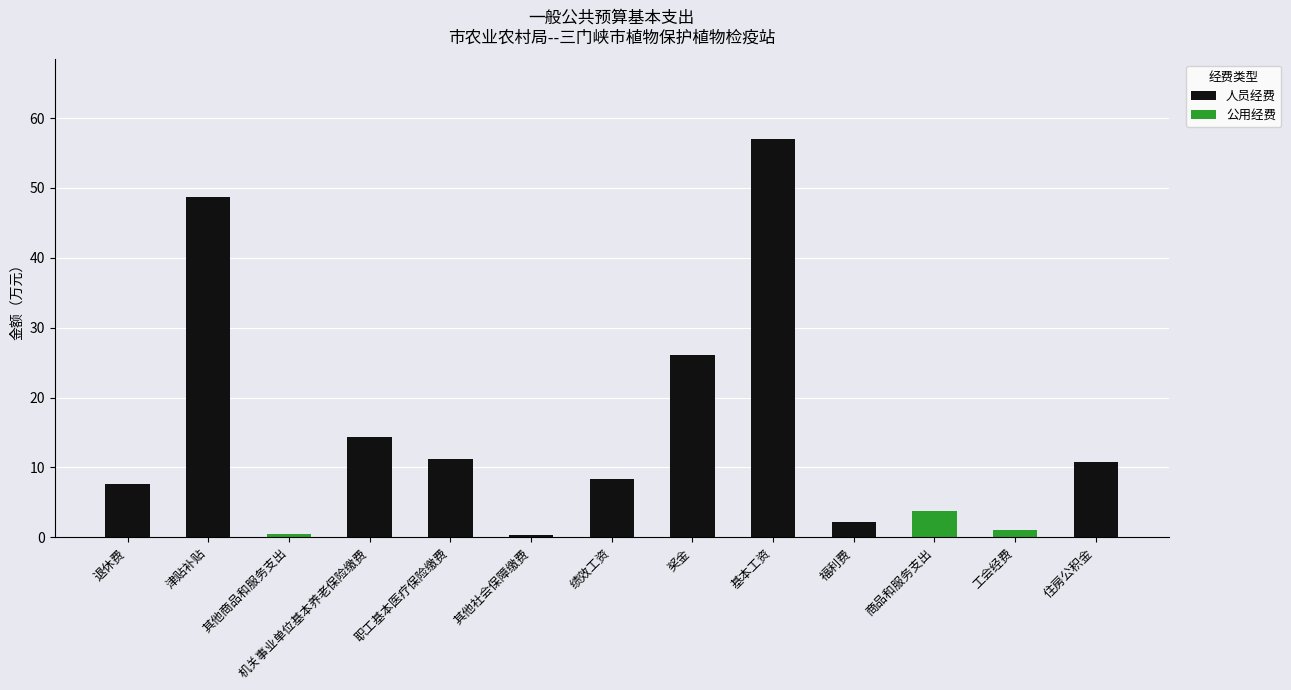

At which category is the sum across all series the highest?

基本工资